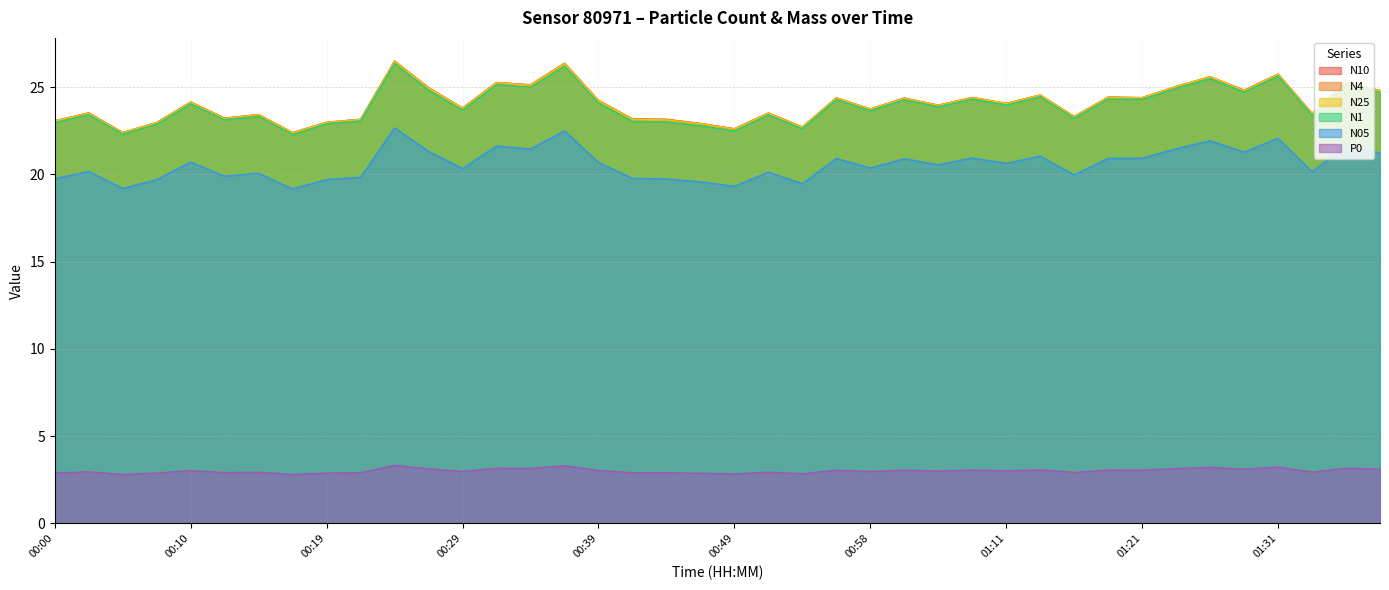

What is the difference between the second highest and minimum values in the N4 series?

4.0